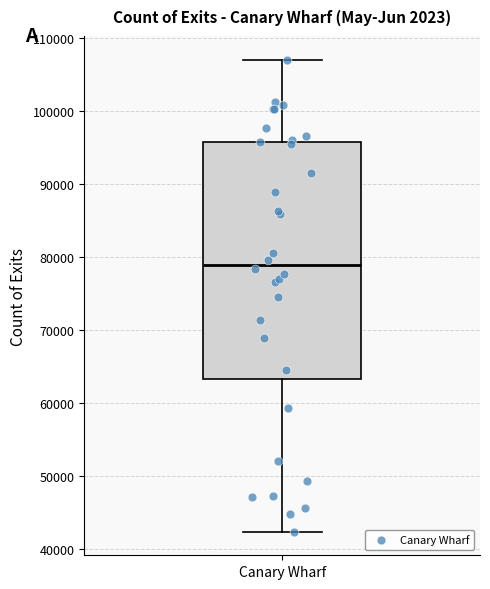

Read this box plot against the y-axis: the position of the median line, the range covered by the box, and the ends of both whiskers. The values are not printed on the chart, so give them approximately, as read against the axis.

median 79000, box 63000 to 96000, whiskers 42000 to 107000